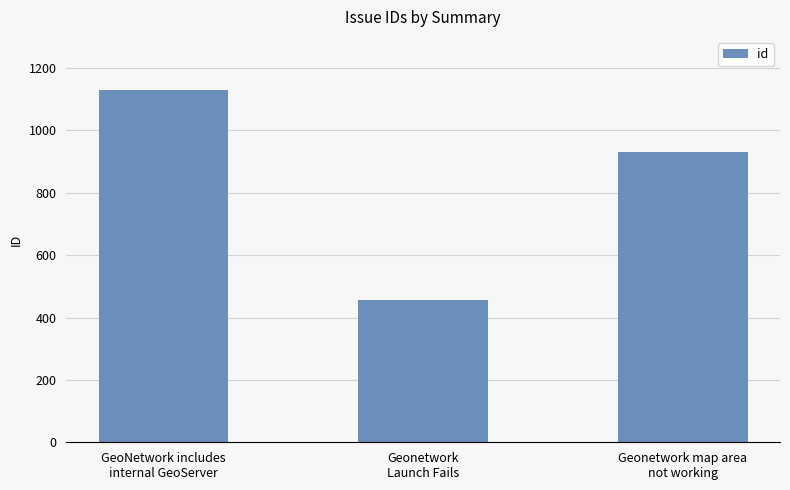

What is the change in value from GeoNetwork includes
internal GeoServer to Geonetwork
Launch Fails?

-674